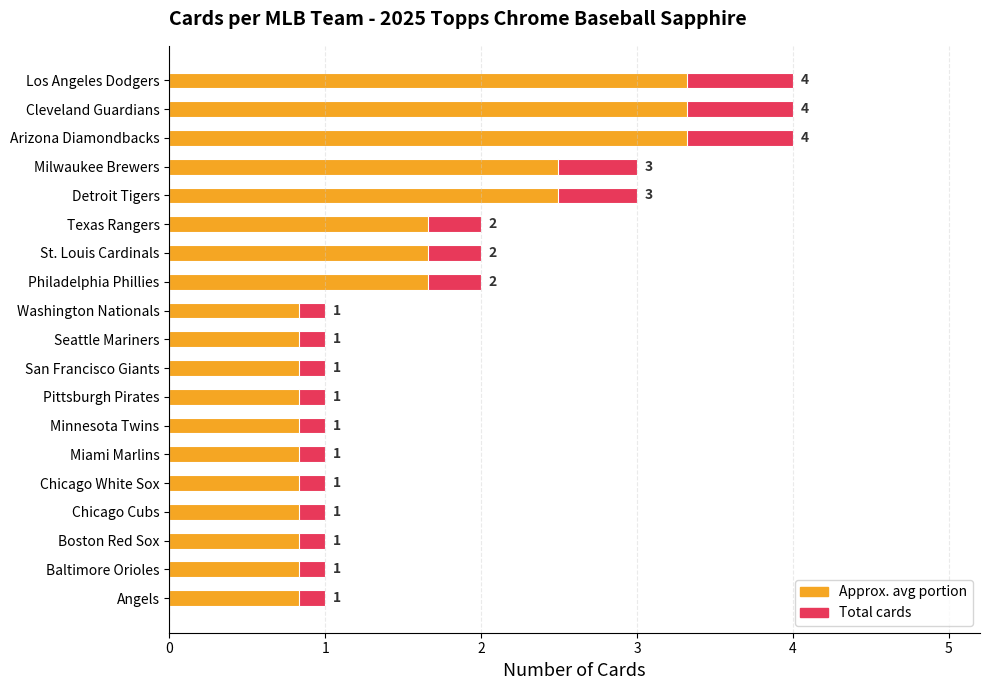

True or false: Avg cards has a value of 0.2 at Boston Red Sox.

False